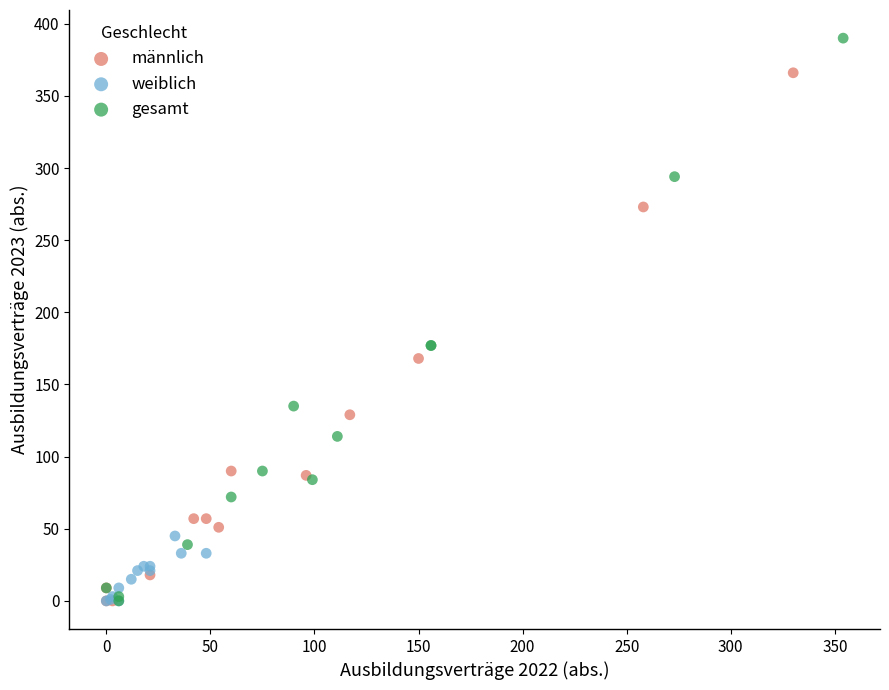

Which series has the largest Y range (max minus min)?

gesamt